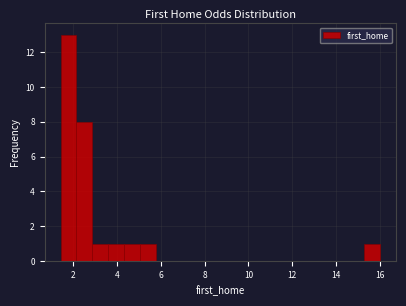

Read against the x-axis, roughly where is the centre of the tallest bar?

1.8